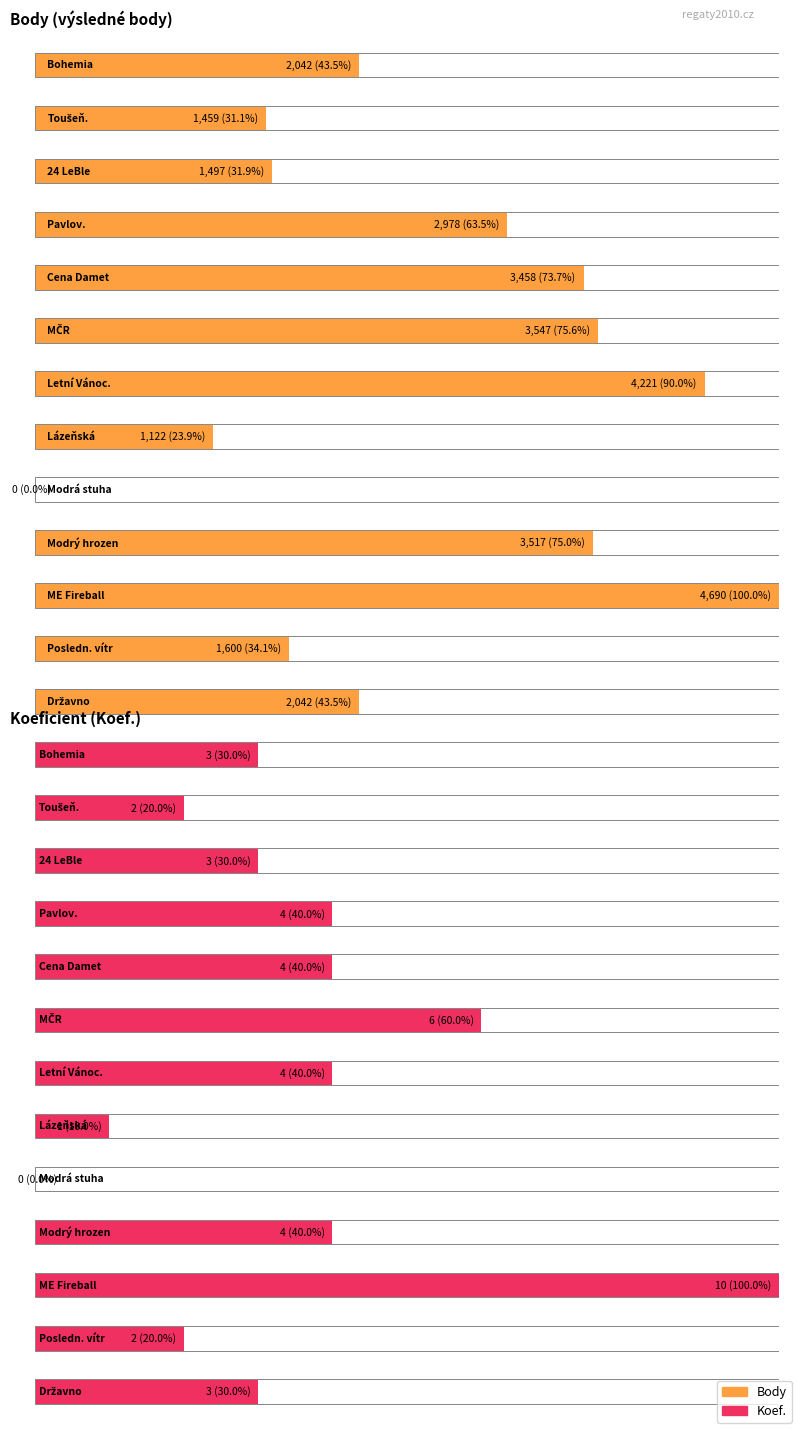

Which series has the largest total across all categories?

Body